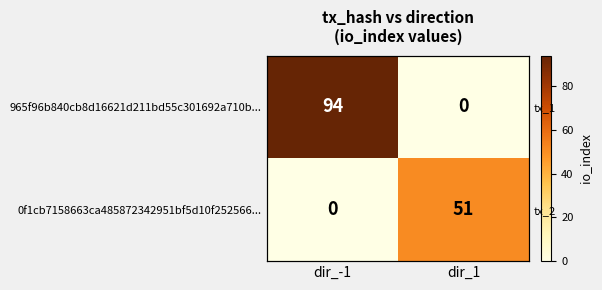

What is the maximum value shown in the chart?

94